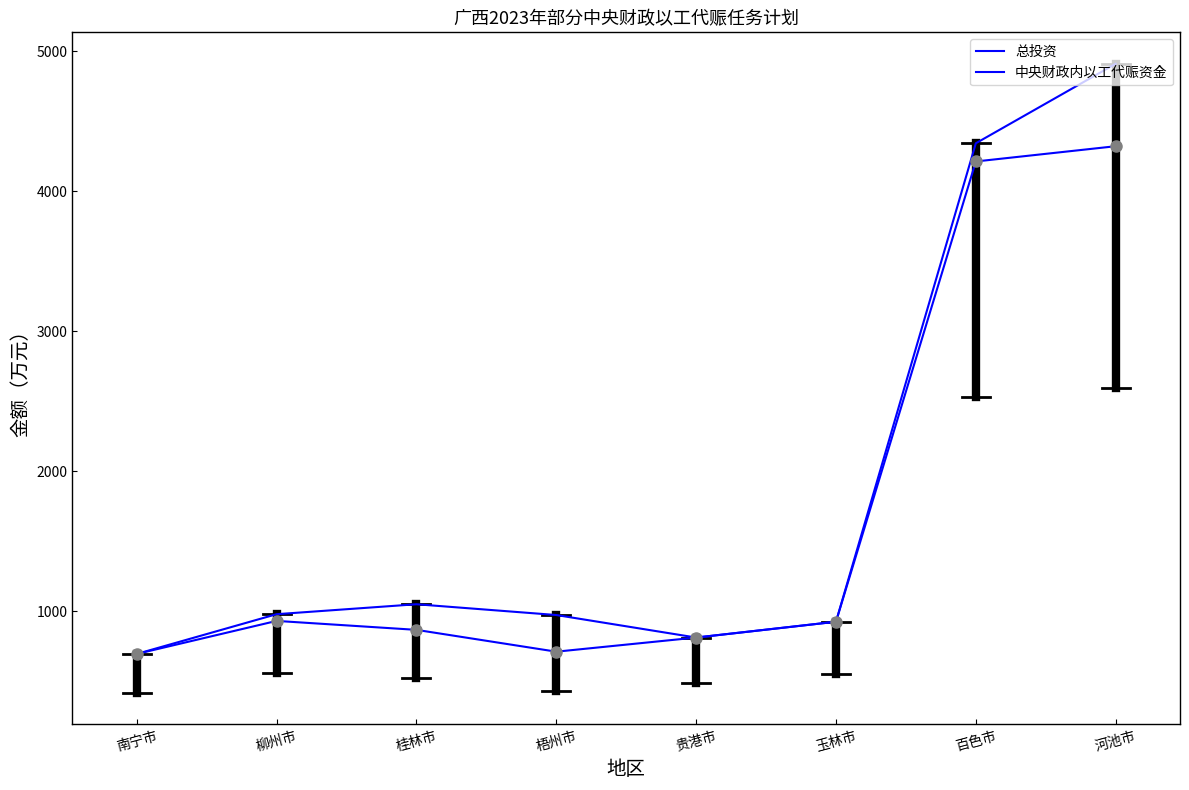

Does the chart display data point markers on the line(s)?

No